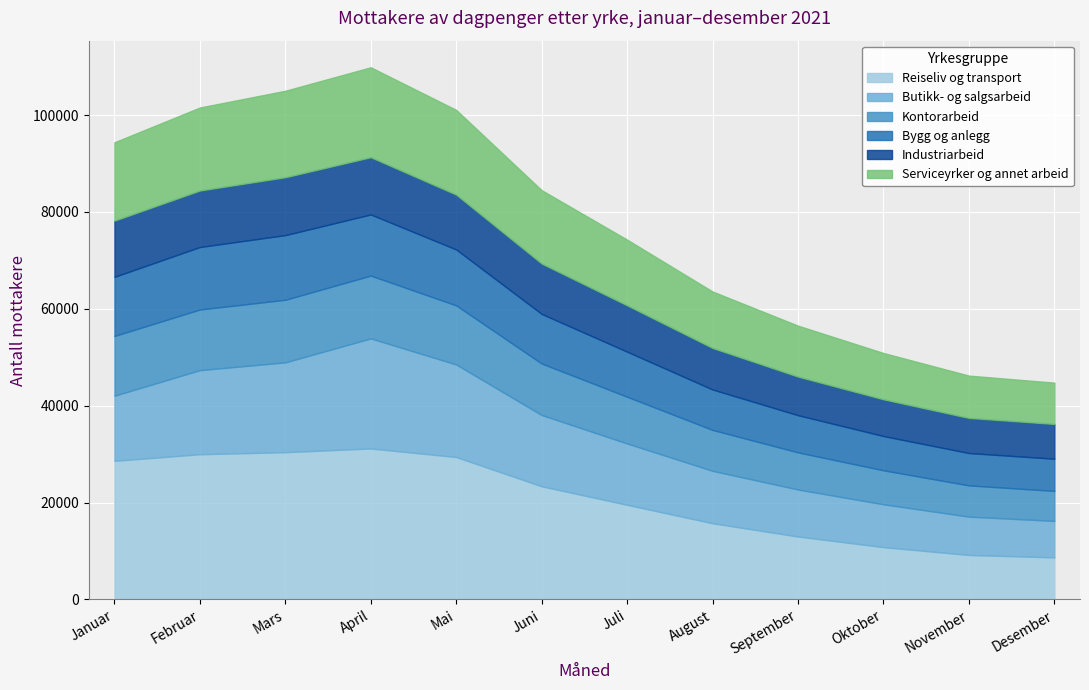

What is the greatest value displayed?

31175